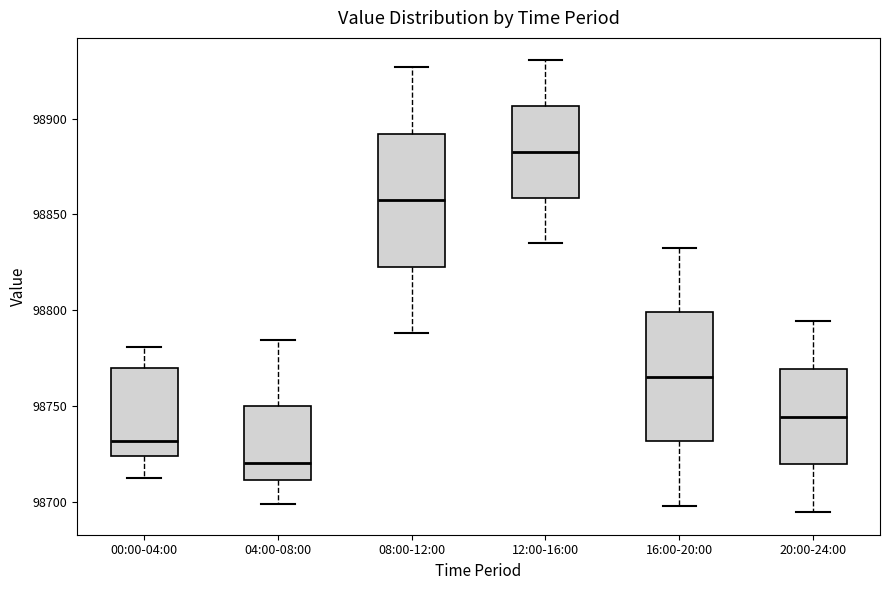

Reading left to right, read every box against the y-axis: the position of its median line, the range the box covers, and the ends of its whiskers. The values are not printed on the chart, so give them approximately, as read against the axis.

00:00-04:00: median 98730, box 98725 to 98770, whiskers 98715 to 98780
04:00-08:00: median 98720, box 98710 to 98750, whiskers 98700 to 98785
08:00-12:00: median 98855, box 98825 to 98890, whiskers 98790 to 98925
12:00-16:00: median 98885, box 98860 to 98905, whiskers 98835 to 98930
16:00-20:00: median 98765, box 98730 to 98800, whiskers 98700 to 98835
20:00-24:00: median 98745, box 98720 to 98770, whiskers 98695 to 98795